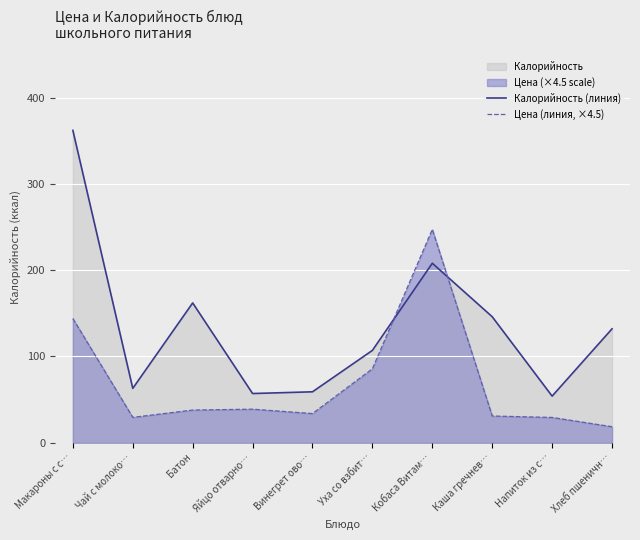

At Каша гречнев…, list the series in order from largest to smallest.

Калорийность (линия), Цена (линия, ×4.5)